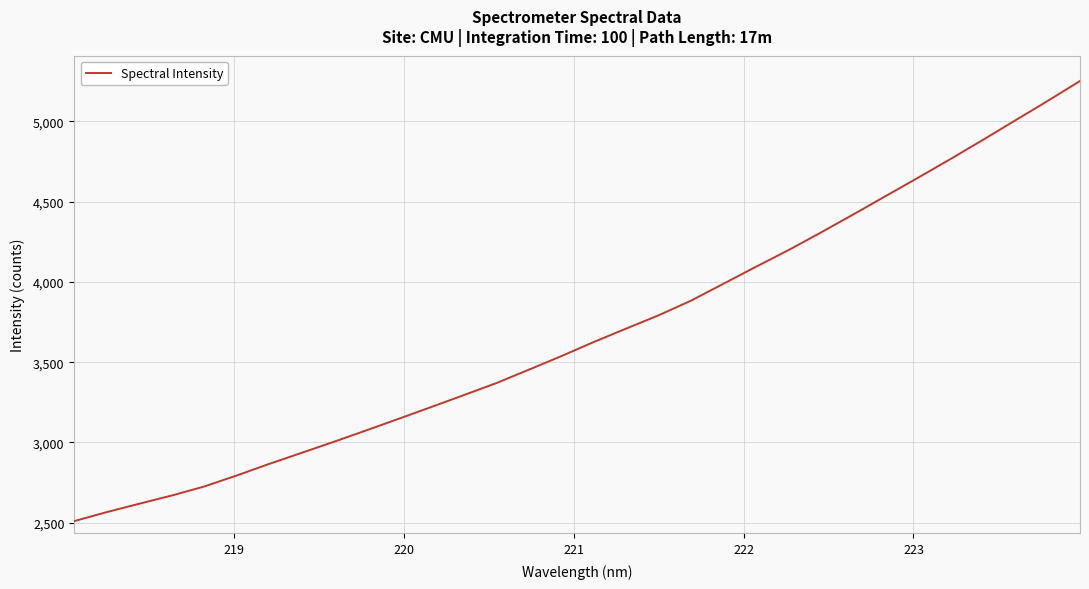

What is the difference between the maximum and minimum values?

2740.4